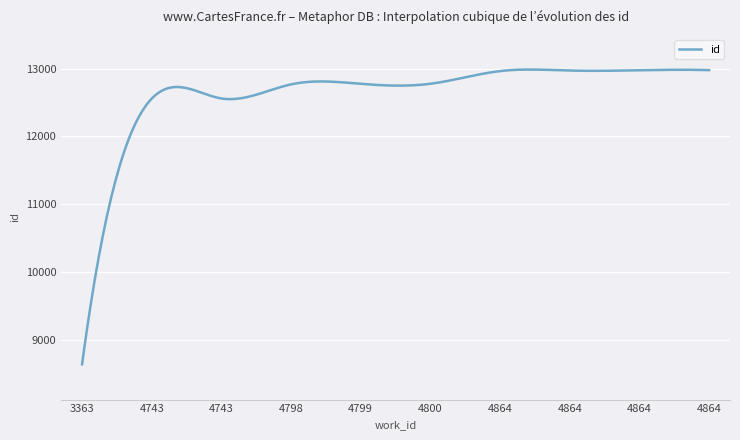

What is the difference between the maximum and minimum values?

4348.6